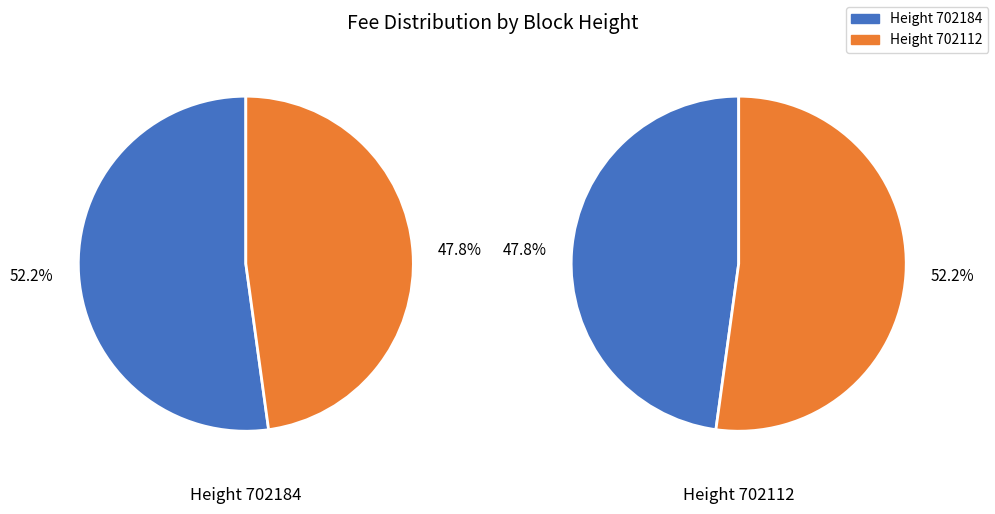

To the nearest percent, what portion does 1 represent?

48%